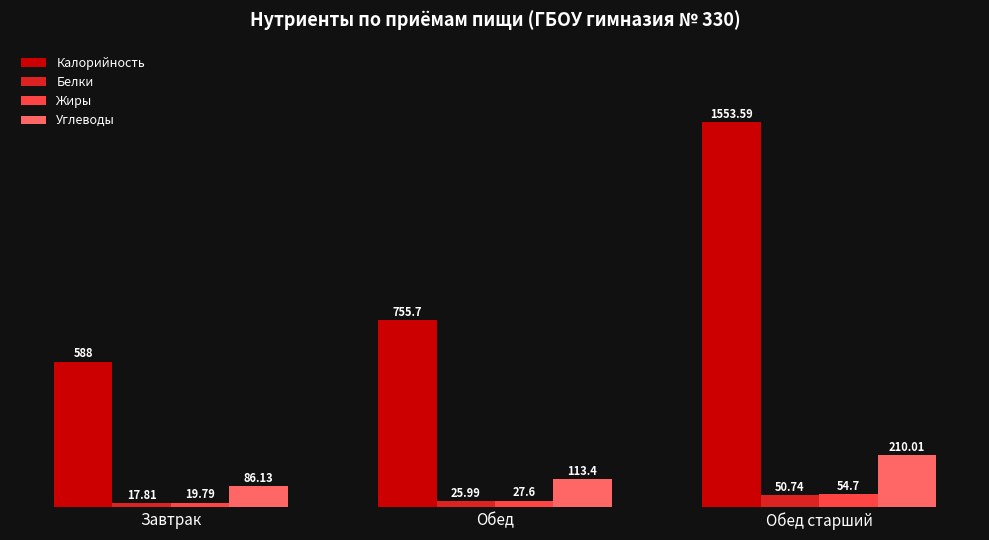

What is the highest value of the Белки series?

50.7